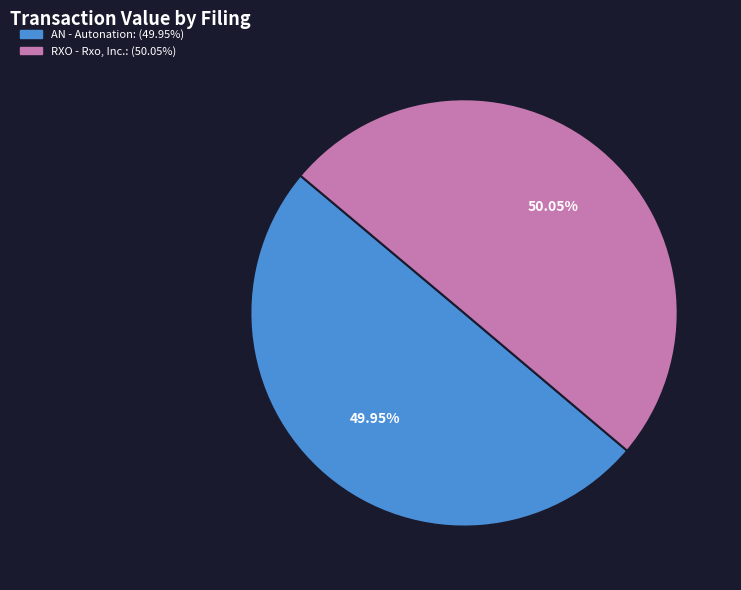

Is there a majority slice in this chart?

Yes